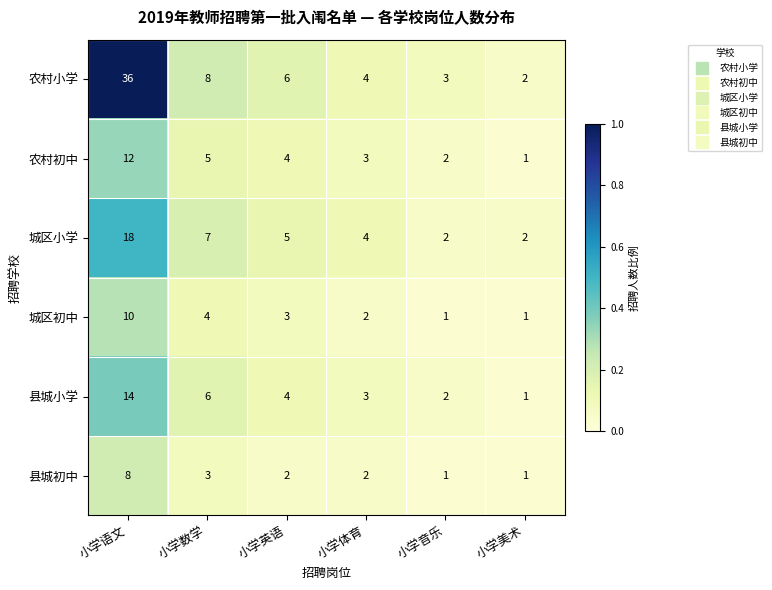

Is it true that 县城小学 equals 1 at 小学音乐?

False